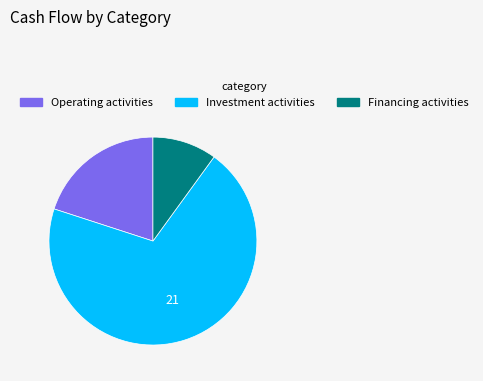

How many slices are in this pie chart?

3